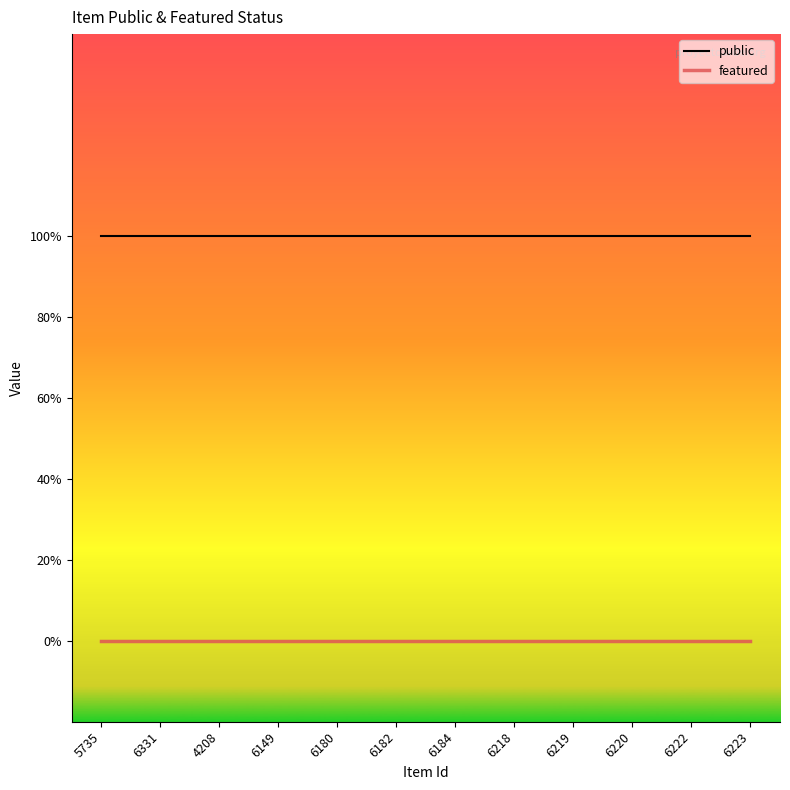

What is the label of the 11th point from the left?

6222